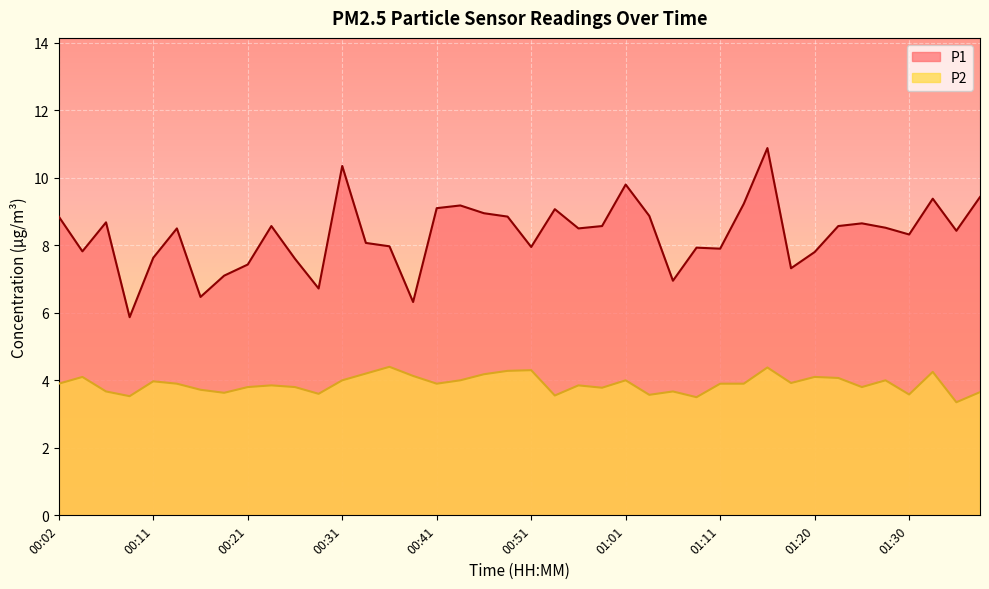

True or false: P1 and P2 intersect in this chart.

False